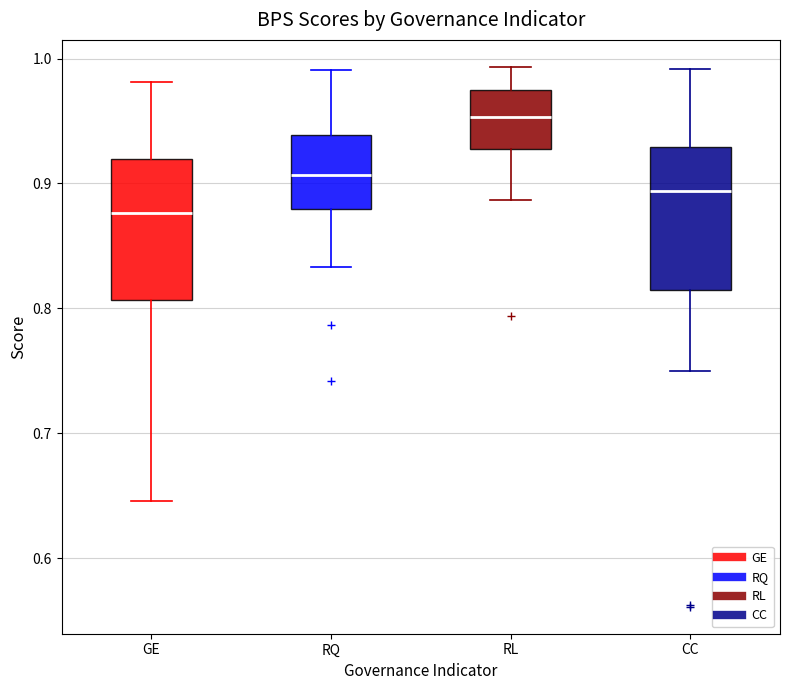

Reading left to right, read every box against the y-axis: the position of its median line, the range the box covers, and the ends of its whiskers. The values are not printed on the chart, so give them approximately, as read against the axis.

GE: median 0.88, box 0.81 to 0.92, whiskers 0.65 to 0.98
RQ: median 0.91, box 0.88 to 0.94, whiskers 0.83 to 0.99
RL: median 0.95, box 0.93 to 0.97, whiskers 0.89 to 0.99
CC: median 0.89, box 0.81 to 0.93, whiskers 0.75 to 0.99